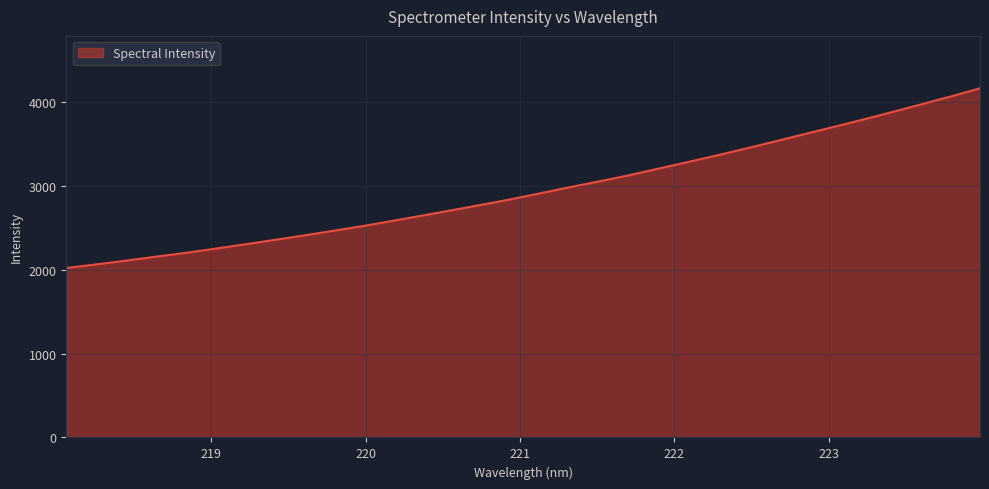

How many series are shown in this chart?

1